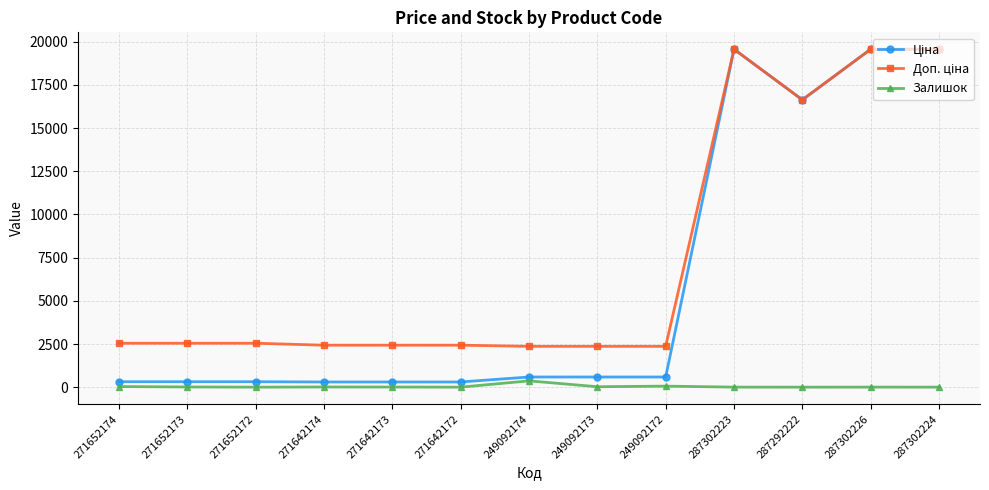

The Залишок series shows 7.0 at 287302226. True or false?

True